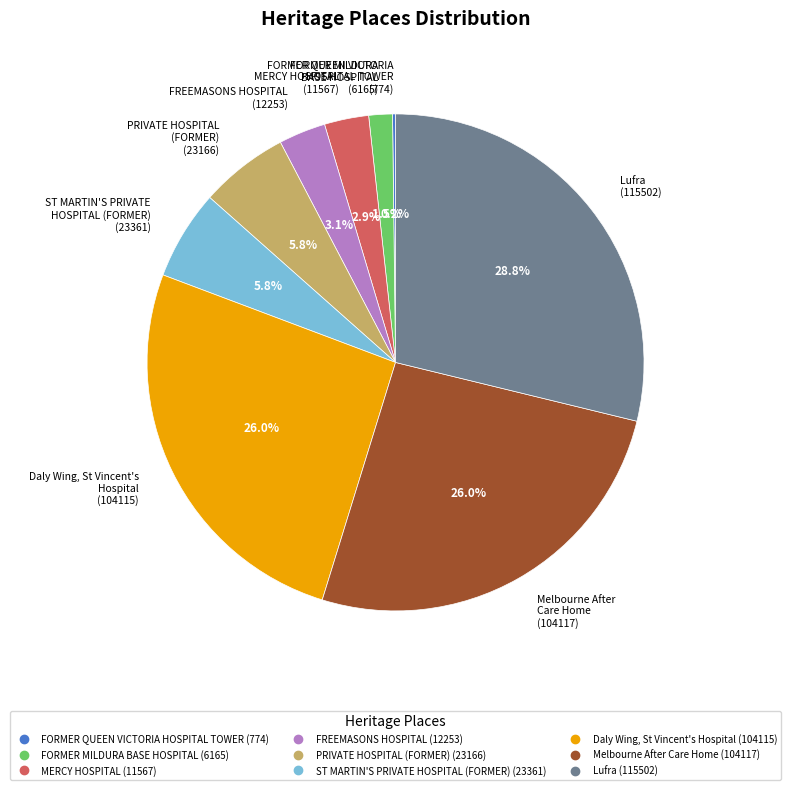

How much of the chart is everything except Melbourne After Care Home?

74.0%